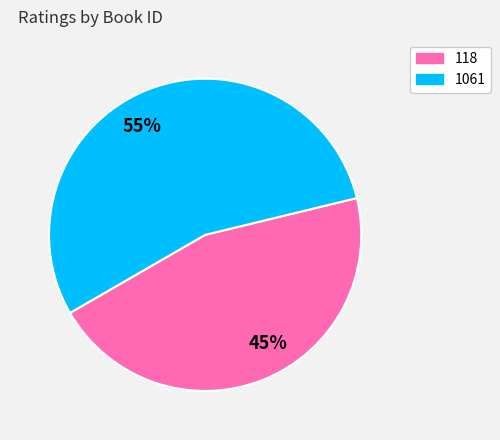

Do 55% and 45% together represent more than half of the pie?

Yes